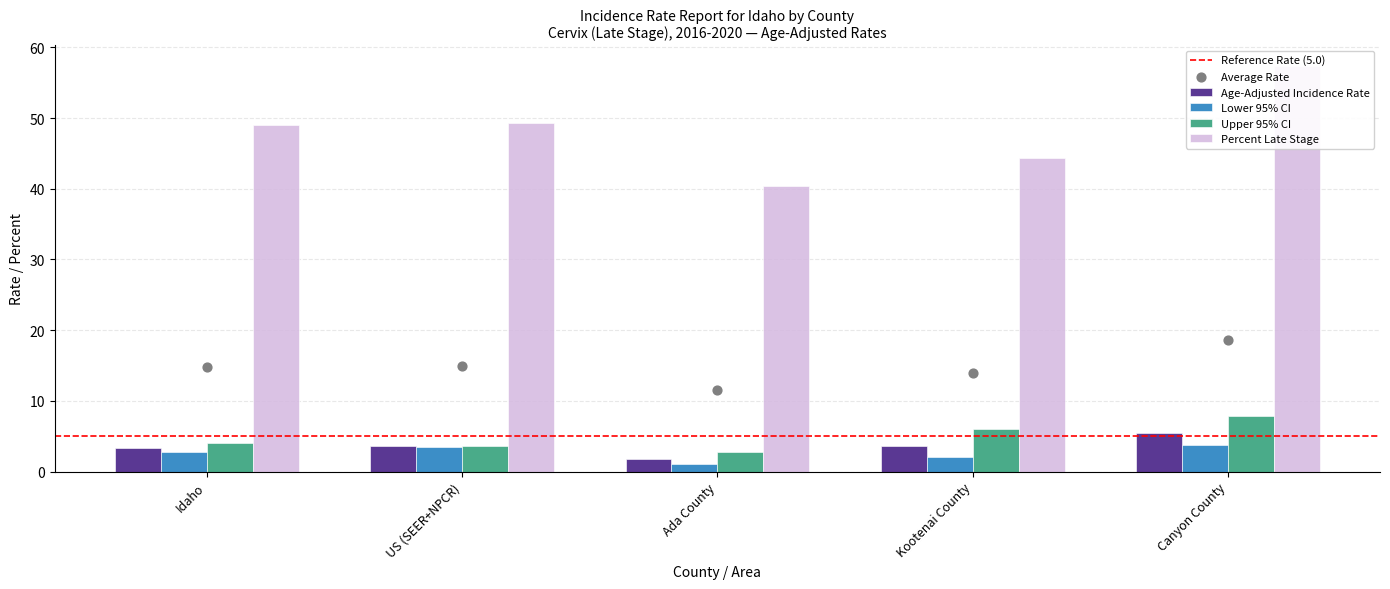

What are all the series names shown in the legend?

Age-Adjusted Incidence Rate, Lower 95% CI, Upper 95% CI, Percent Late Stage